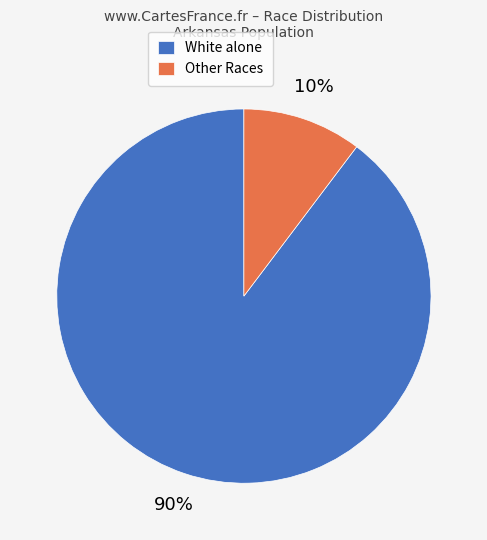

Between Other Races and White alone, which is larger?

White alone